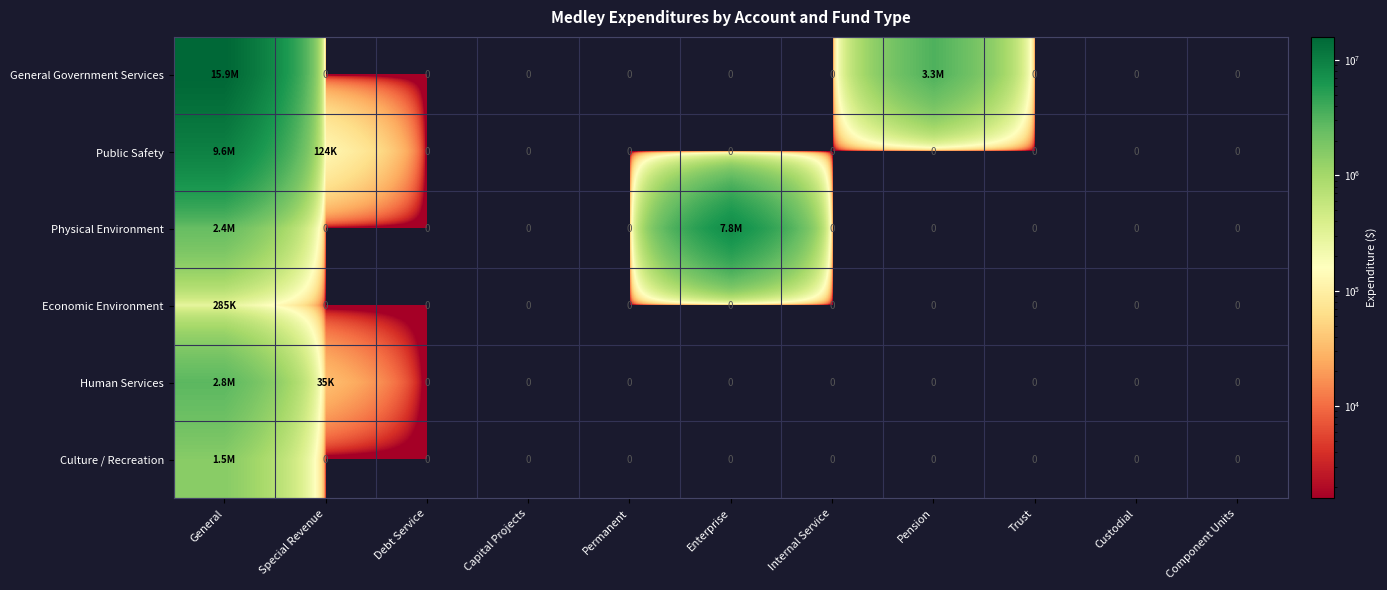

Which series has the widest spread of values?

General Government Services